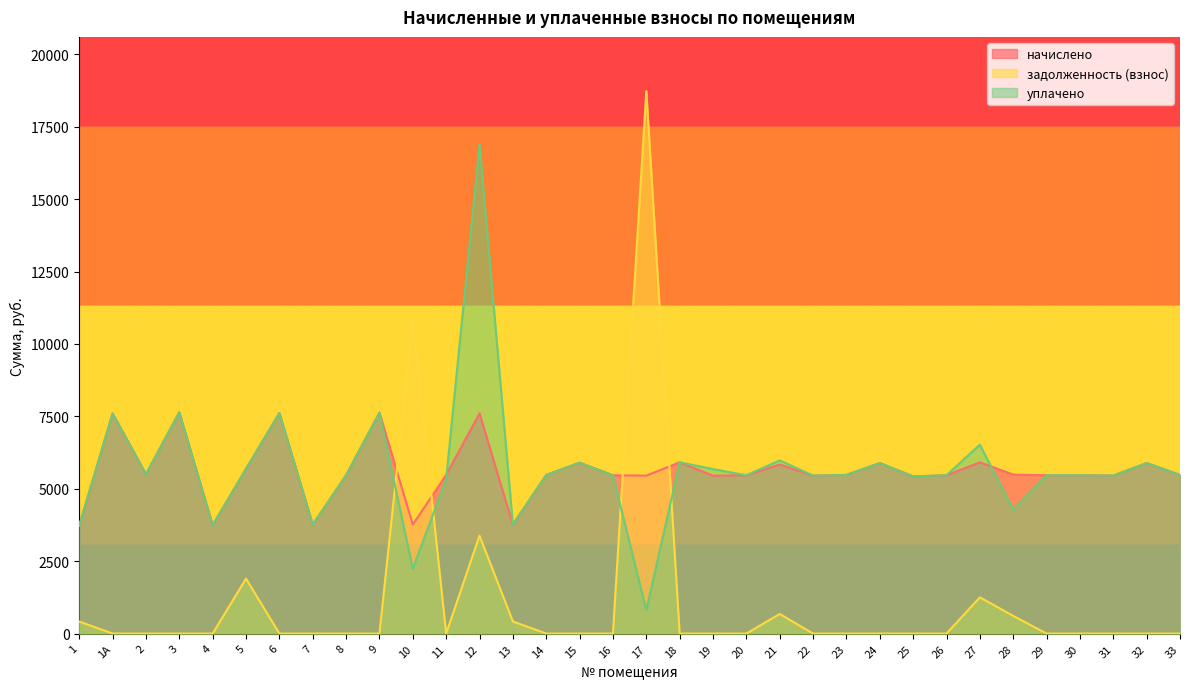

True or false: уплачено has a value of 5464.8 at 16.

True